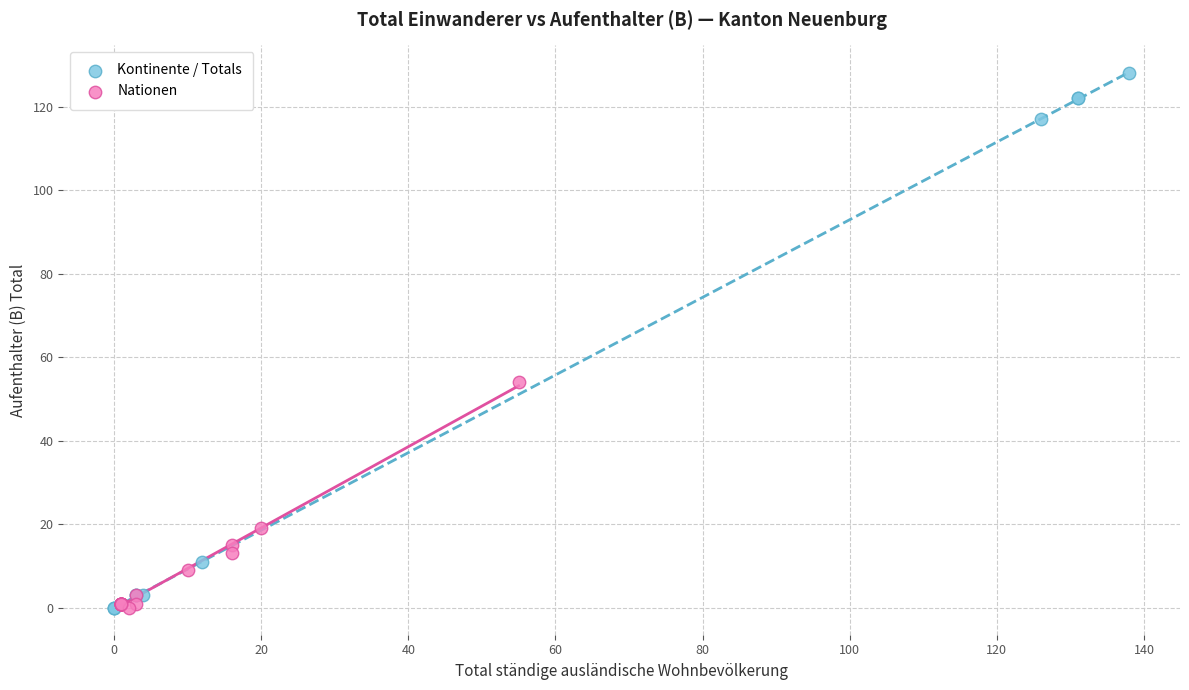

Which series has the widest spread of Y values?

Kontinente / Totals